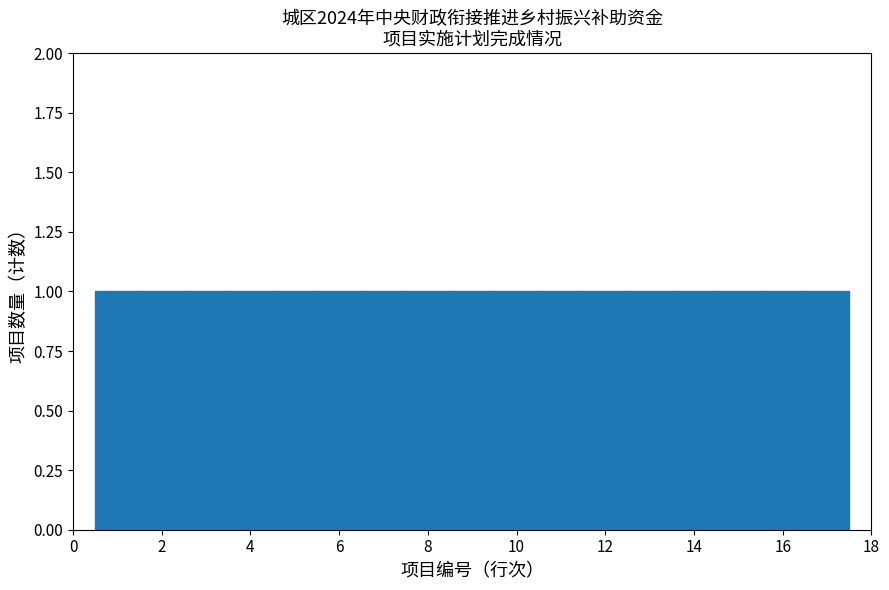

Reading left to right, transcribe this chart: for each bar, give the range it covers on the x-axis and its height. Neither the bar edges nor the heights are printed on the chart, so give them approximately, as read against the axes.

0.5 to 1.5: 1
1.5 to 2.5: 1
2.5 to 3.5: 1
3.5 to 4.5: 1
4.5 to 5.5: 1
5.5 to 6.5: 1
6.5 to 7.5: 1
7.5 to 8.5: 1
8.5 to 9.5: 1
9.5 to 10.5: 1
10.5 to 11.5: 1
11.5 to 12.5: 1
12.5 to 13.5: 1
13.5 to 14.5: 1
14.5 to 15.5: 1
15.5 to 16.5: 1
16.5 to 17.5: 1